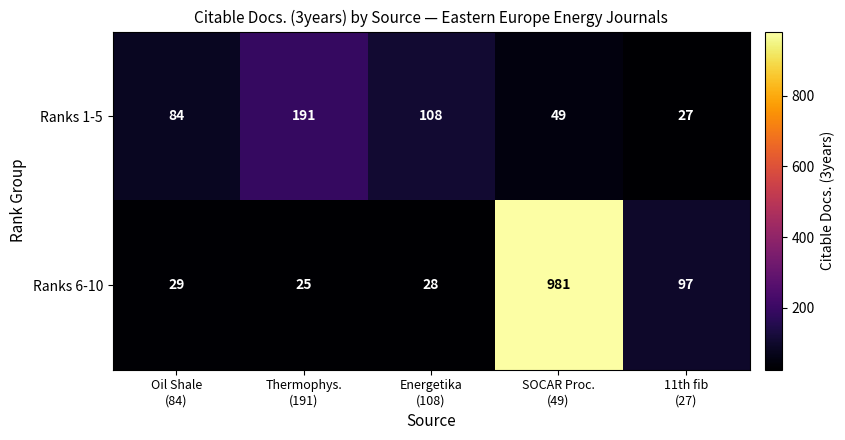

How many distinct data groups are displayed?

2